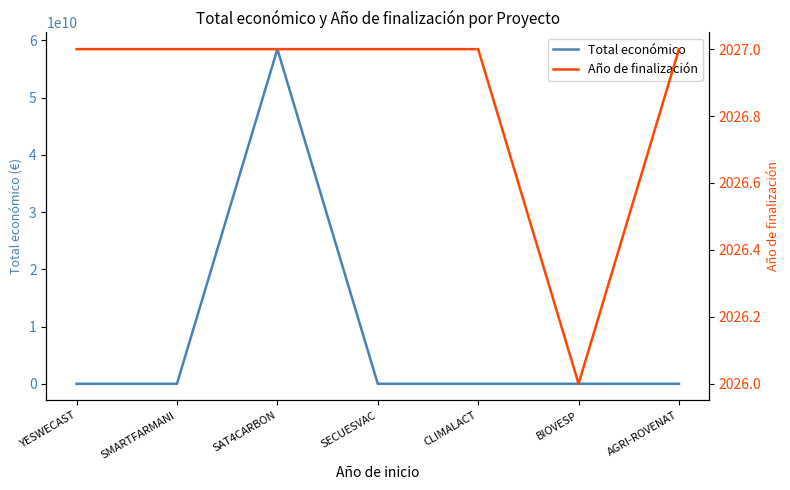

Read the Total económico value at SECUESVAC, to the nearest 50.

548900